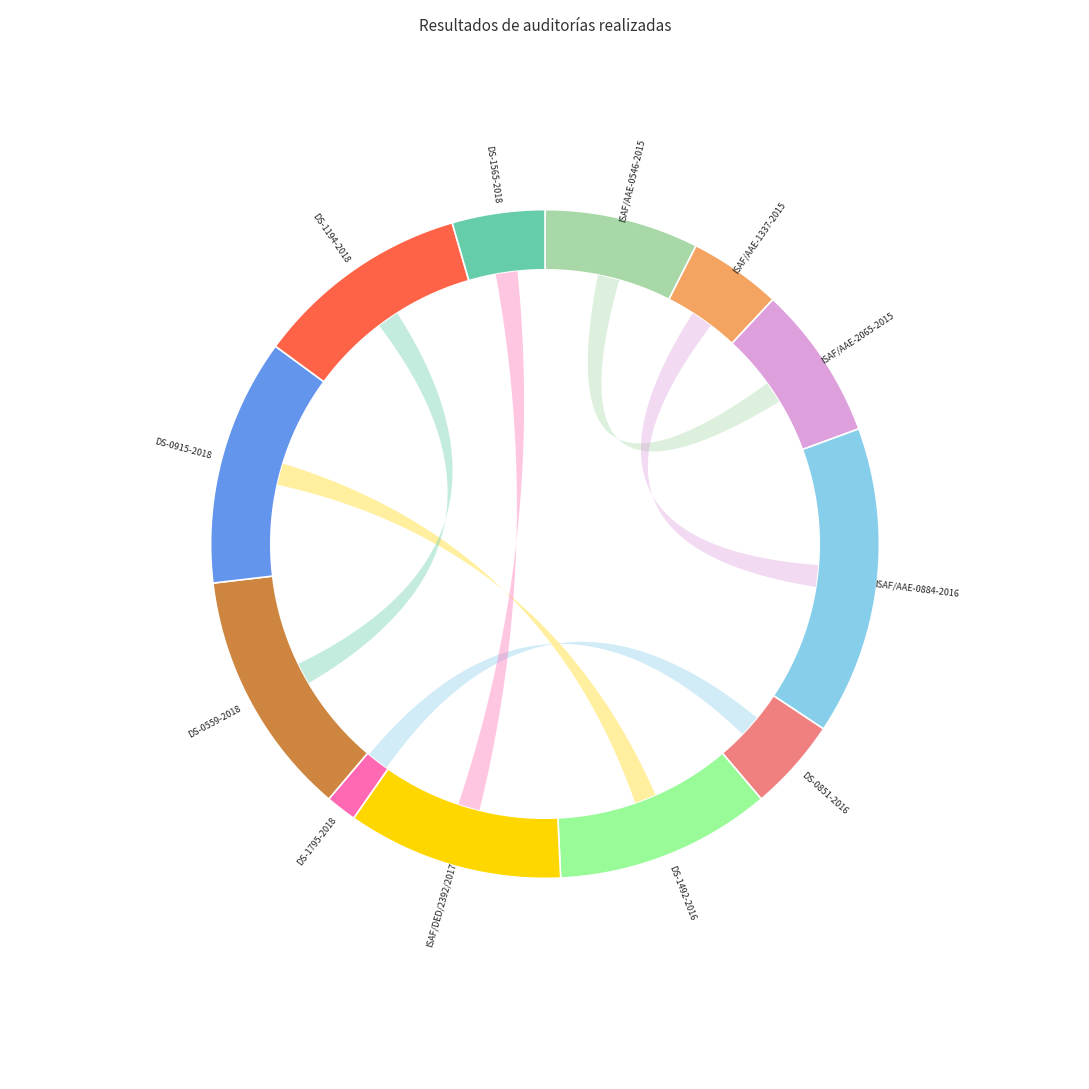

To the nearest percent, what is the difference between the ISAF/DED/2392/2017 and ISAF/AAE-2065-2015 slice percentages?

3%